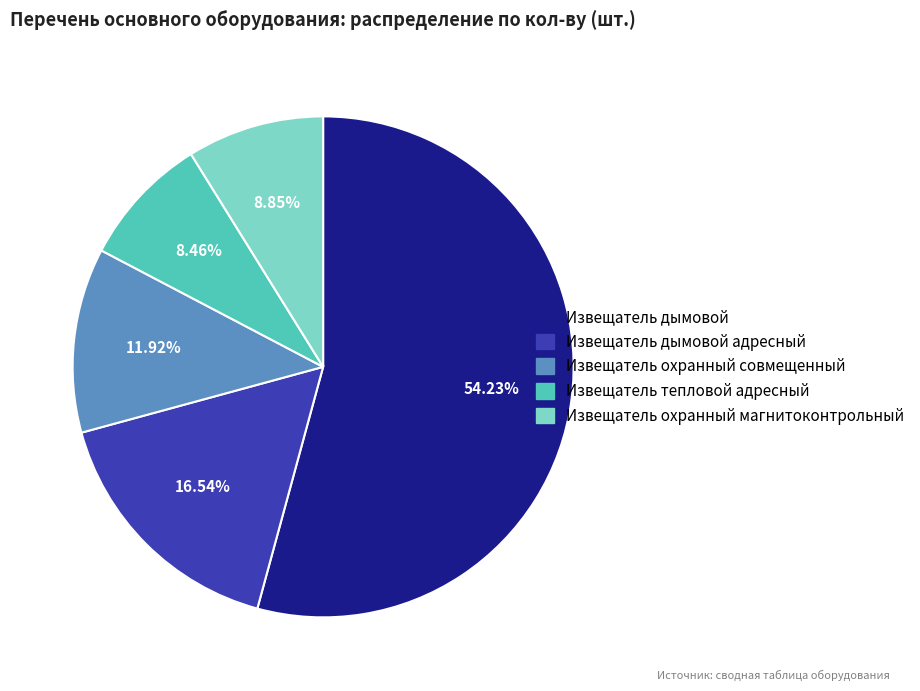

Approximately how many times larger is the value at Извещатель охранный магнитоконтрольный compared to Извещатель дымовой?

0.2